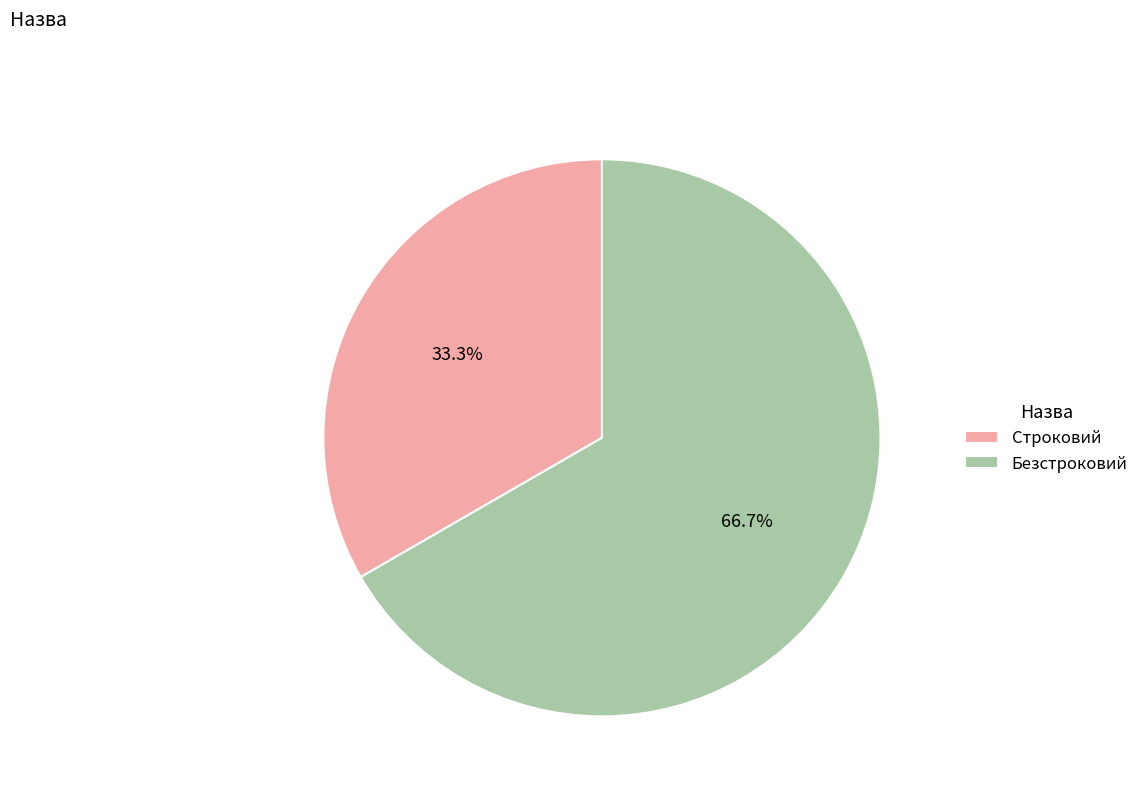

What percentage is NOT represented by Безстроковий?

33.3%